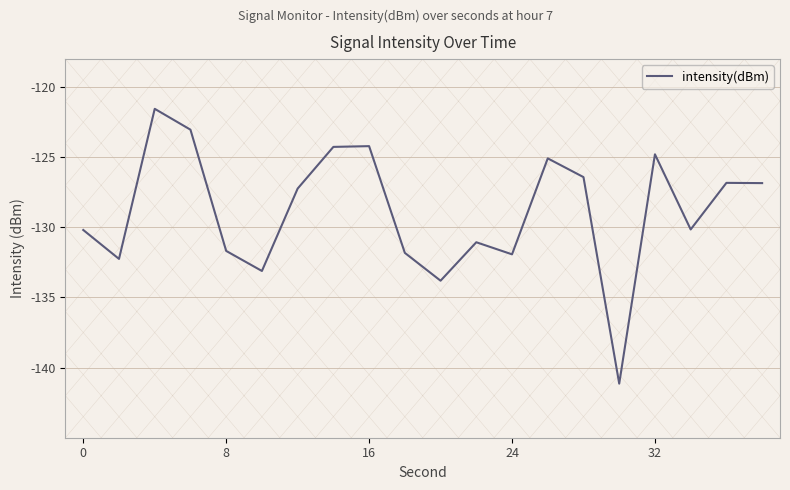

What is the difference between the maximum and minimum values?

19.6